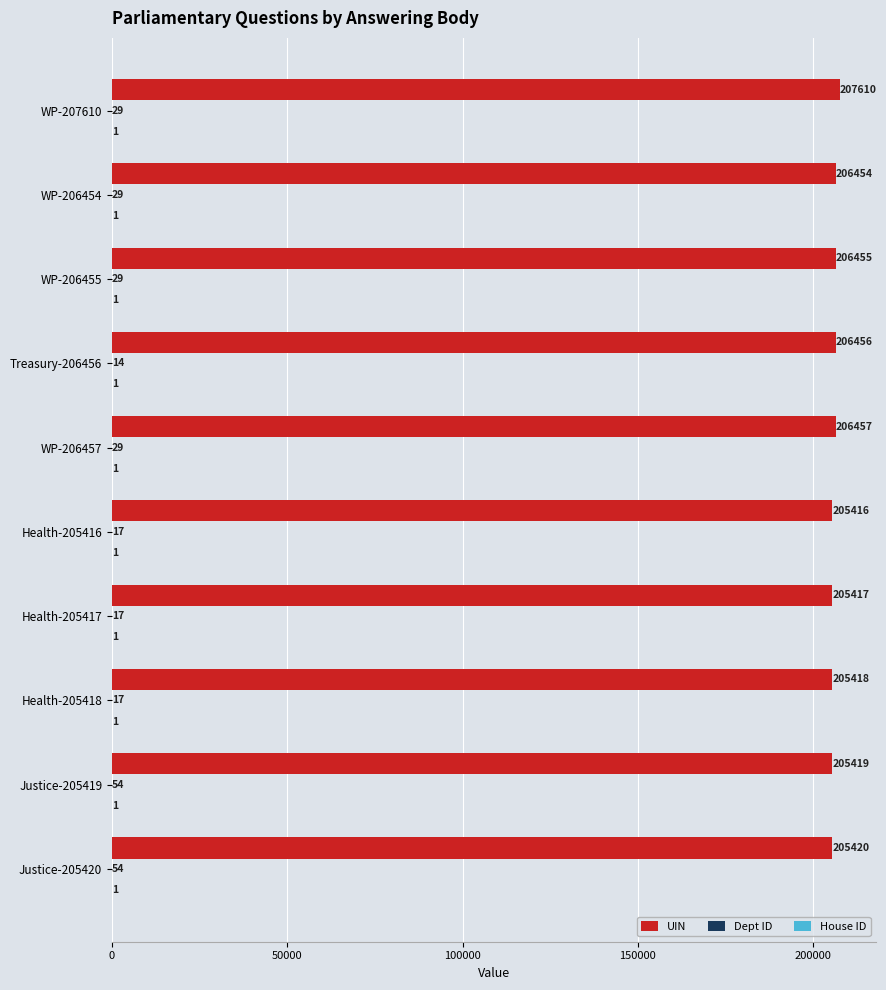

Where is UIN nearest to the value 206513?

WP-206457